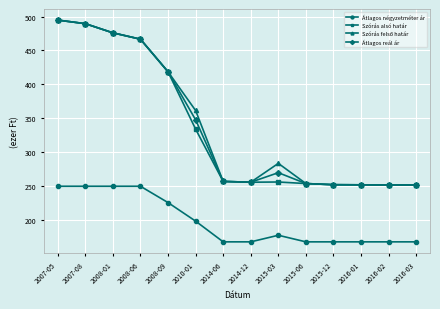

True or false: Átlagos négyzetméter ár and Átlagos reál ár intersect in this chart.

False